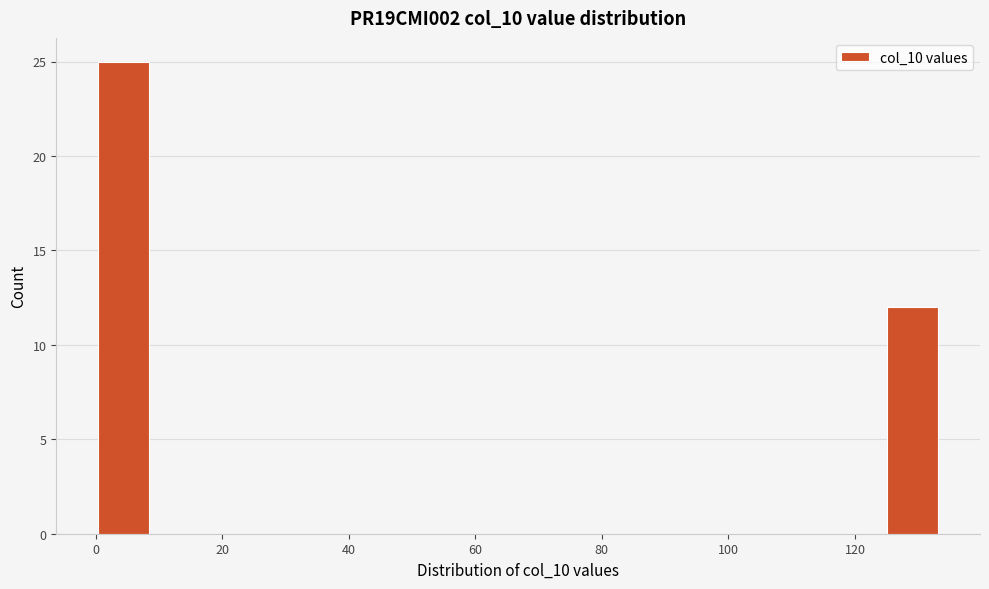

Over which range of the x-axis is the bar tallest?

0 to 8